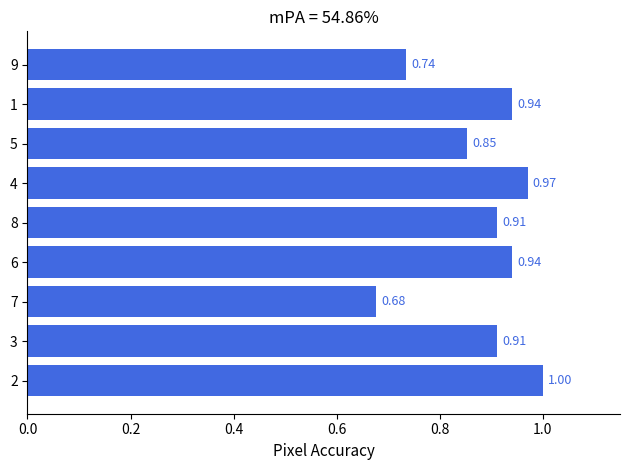

What is the difference between the maximum and minimum values?

0.3